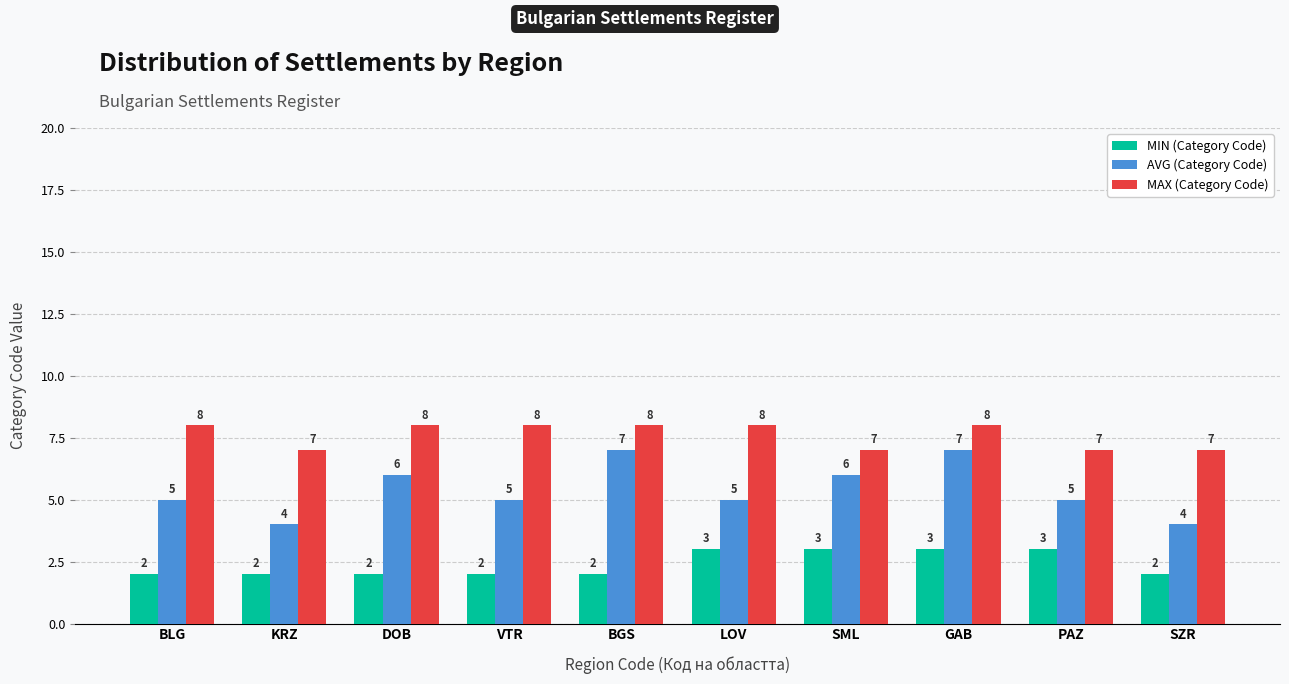

What is the value of the AVG (Category Code) bar at the 7th from the left?

6